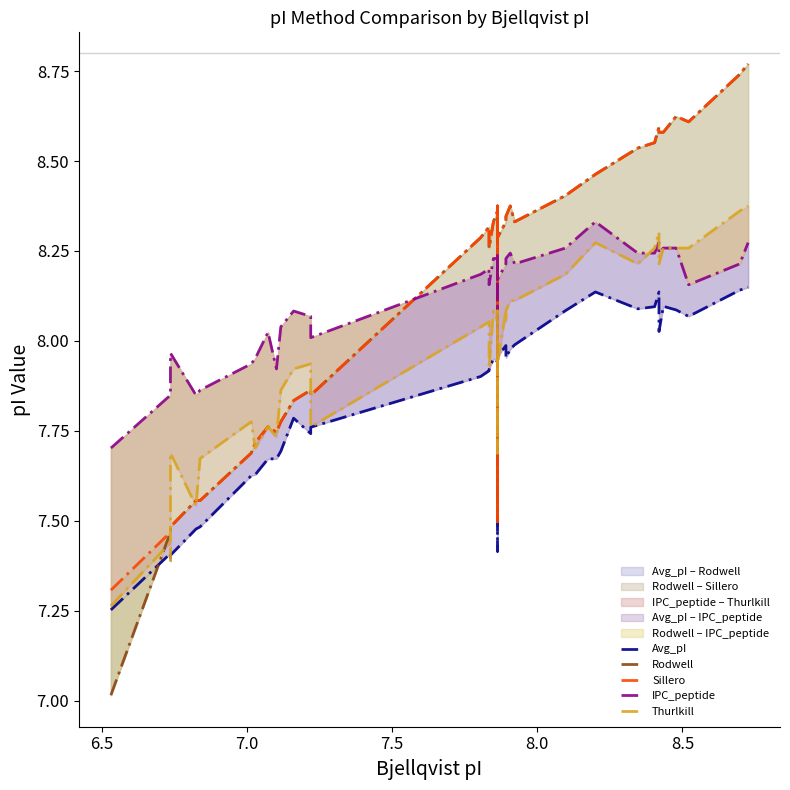

Does the chart have visible grid lines?

No